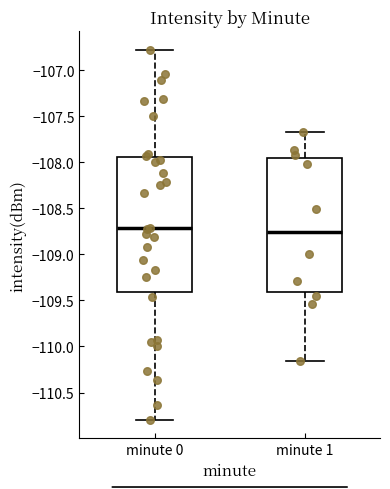

Reading left to right, transcribe this box plot: for each box, give where its median line is, the range the box spans, and where its two whiskers end, as read against the y-axis. The values are not printed on the chart, so give them approximately, as read against the axis.

minute 0: median -108.70, box -109.40 to -107.95, whiskers -110.80 to -106.80
minute 1: median -108.75, box -109.40 to -107.95, whiskers -110.15 to -107.70